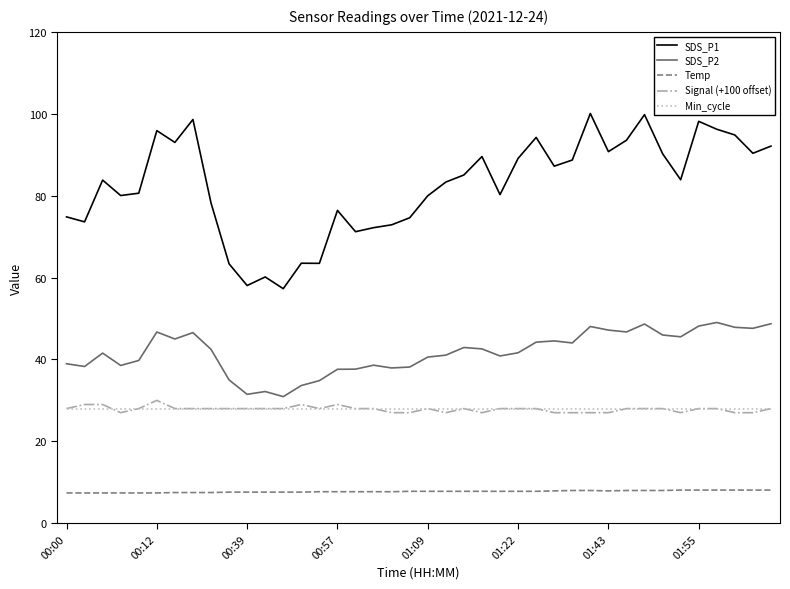

What is the minimum value for SDS_P1?

57.3